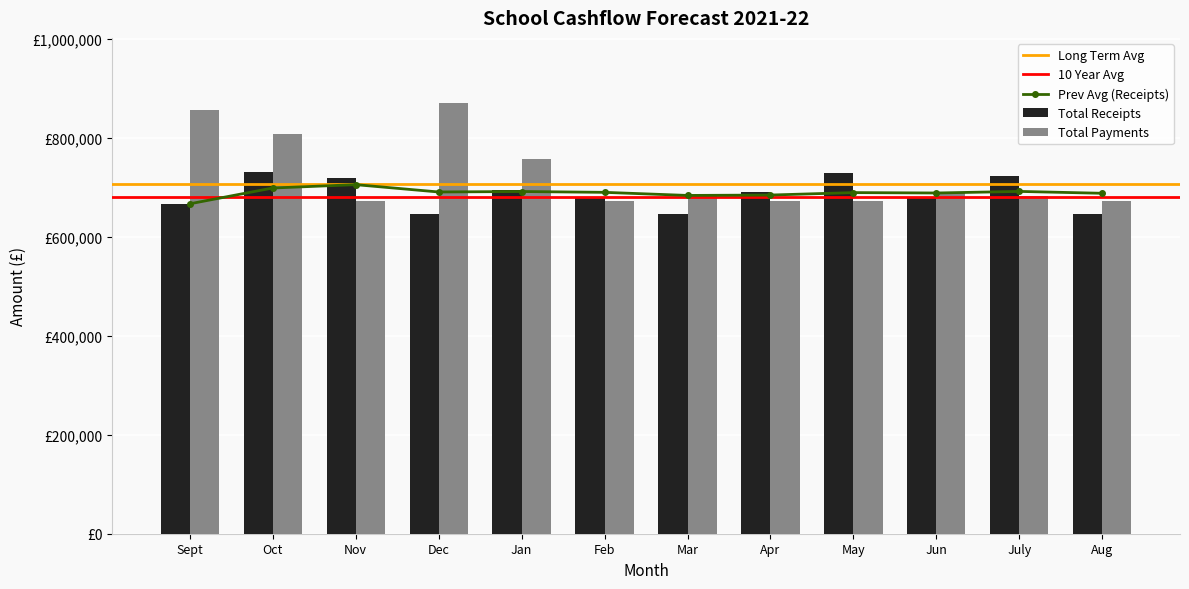

List the labels in order of Total Payments value, largest first.

Dec, Sept, Oct, Jan, Jun, Mar, July, Aug, Nov, Feb, Apr, May